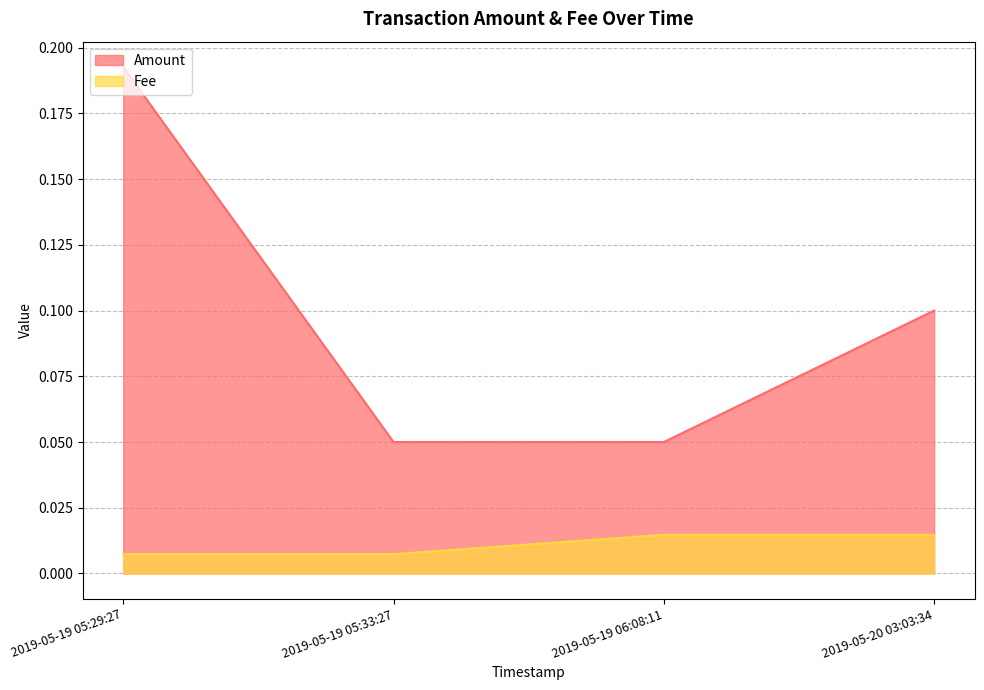

Is it true that Fee equals 0.0 at 2019-05-19 06:08:11?

True